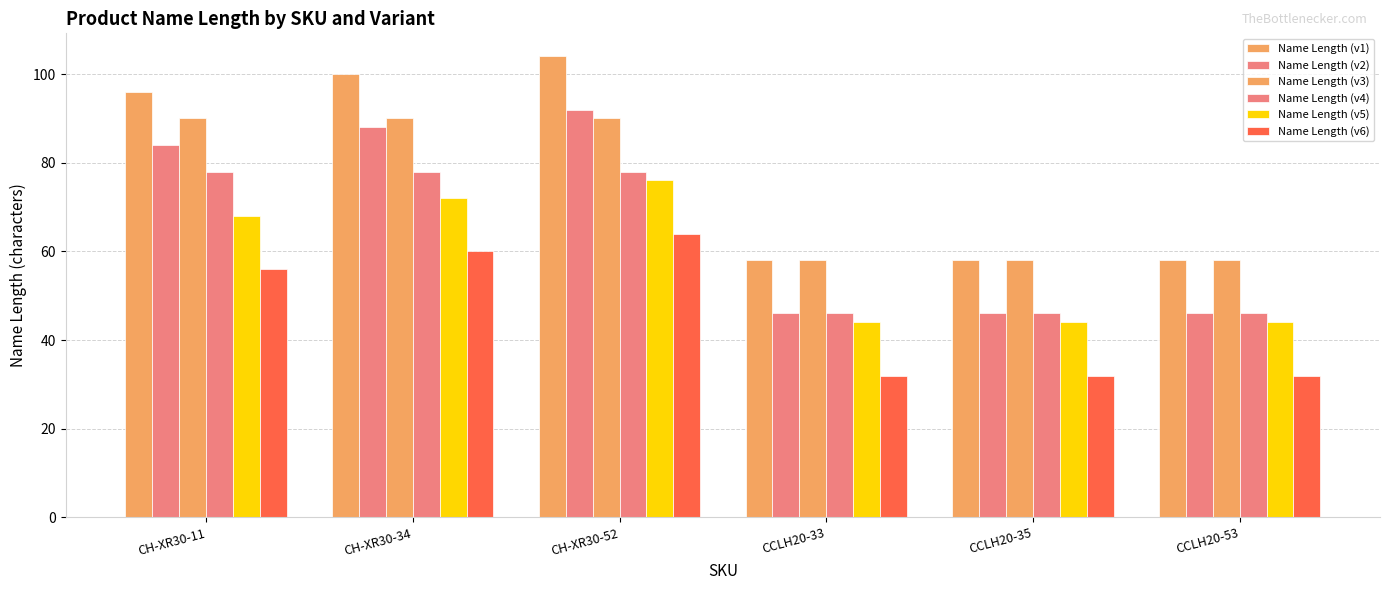

At which label is Name Length (v4) closest to 62?

CH-XR30-11